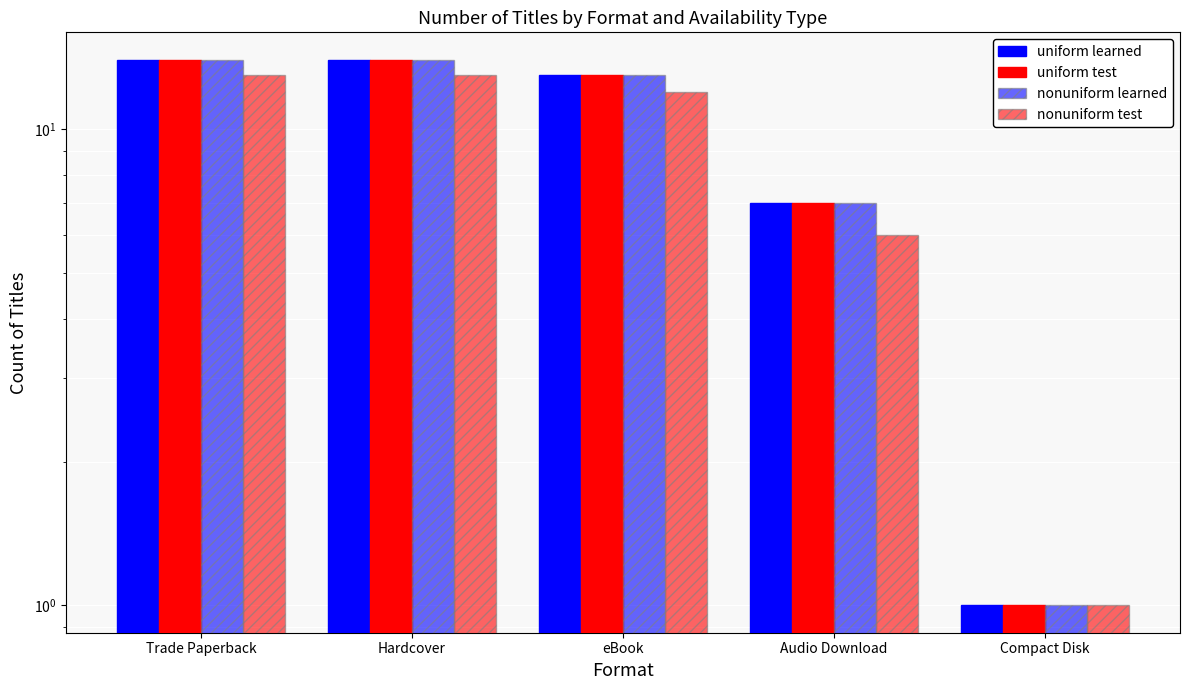

At which category is the sum across all series the highest?

Trade Paperback